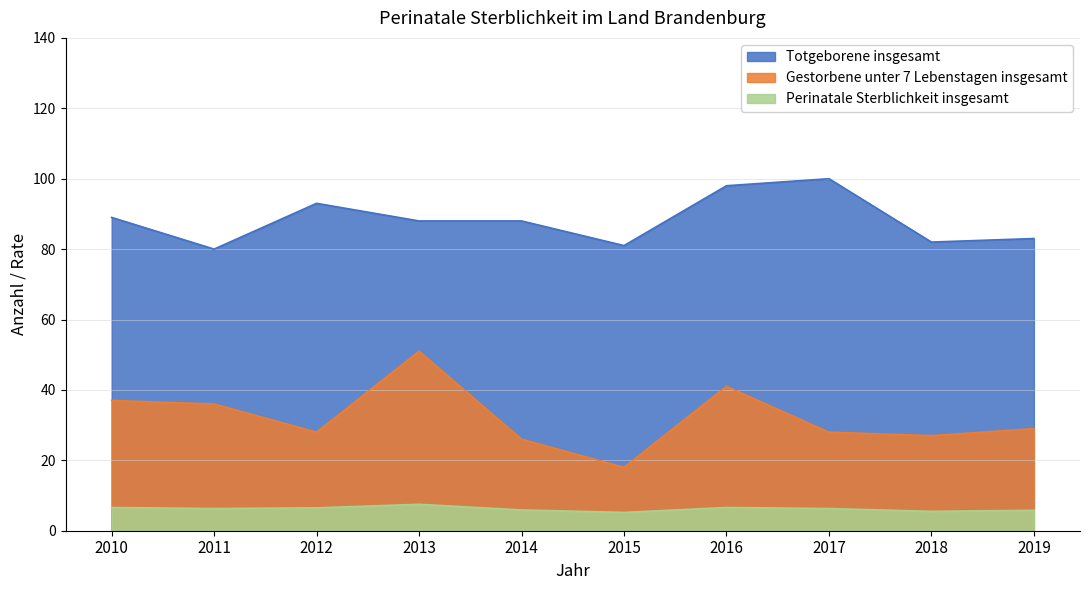

Which series has the widest spread of values?

Gestorbene unter 7 Lebenstagen insgesamt